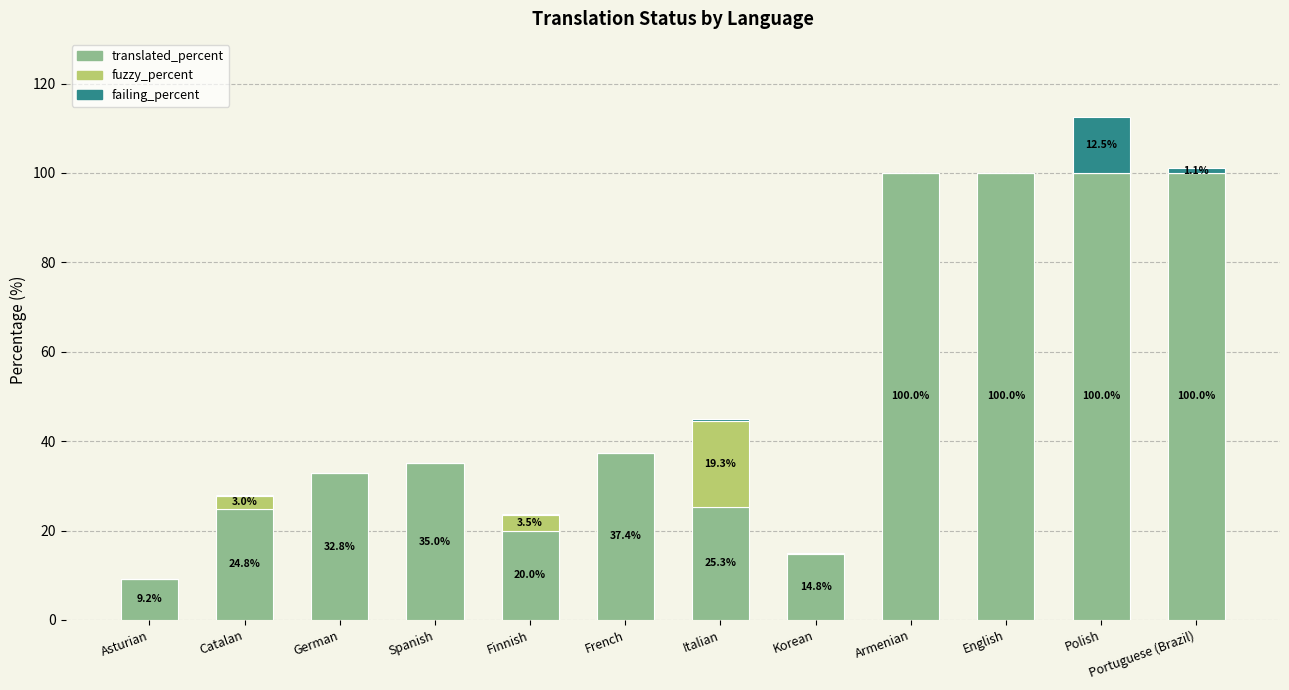

Count the number of categories in the chart.

12